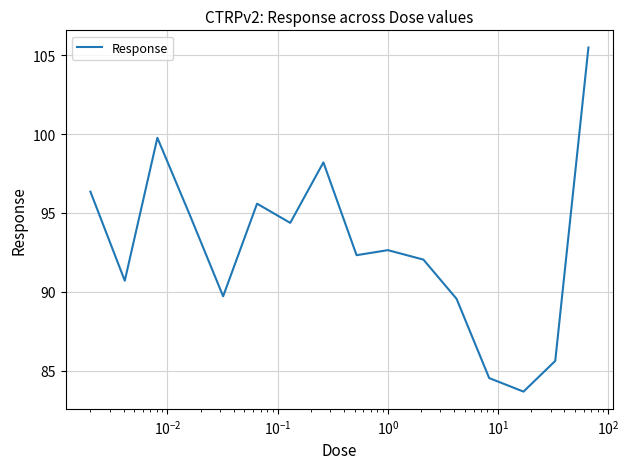

What is the greatest value displayed?

105.5